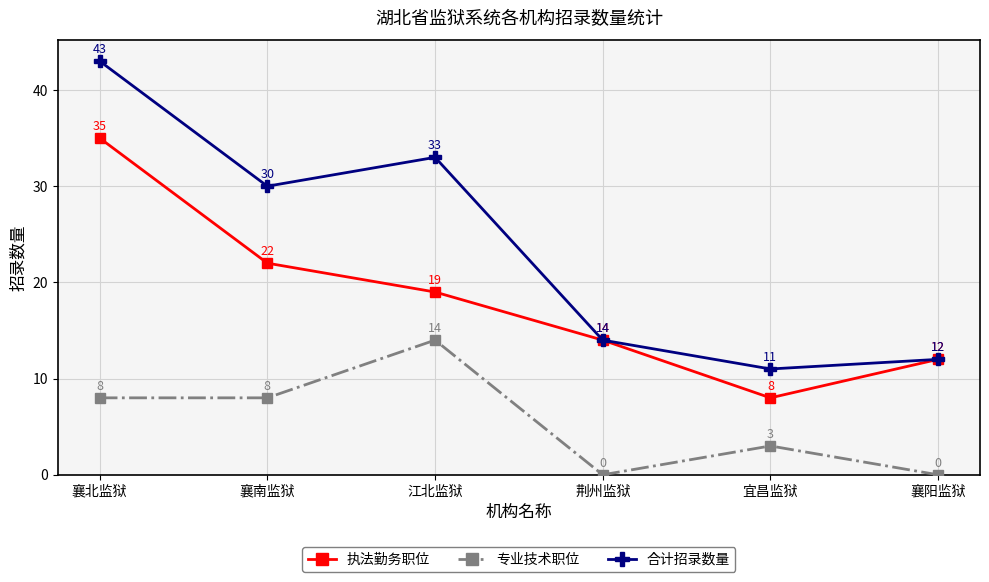

What position from the left is 襄北监狱?

1